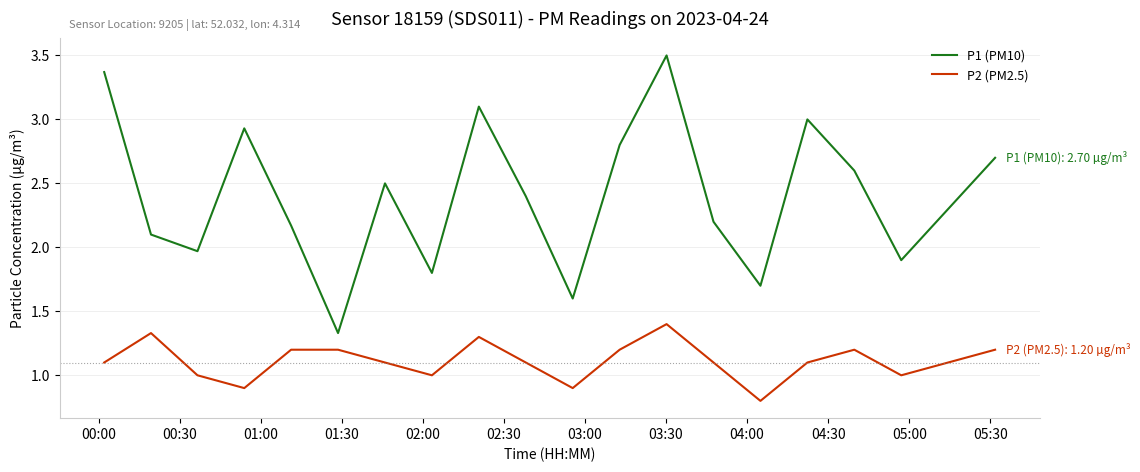

What is the smallest value displayed?

0.8